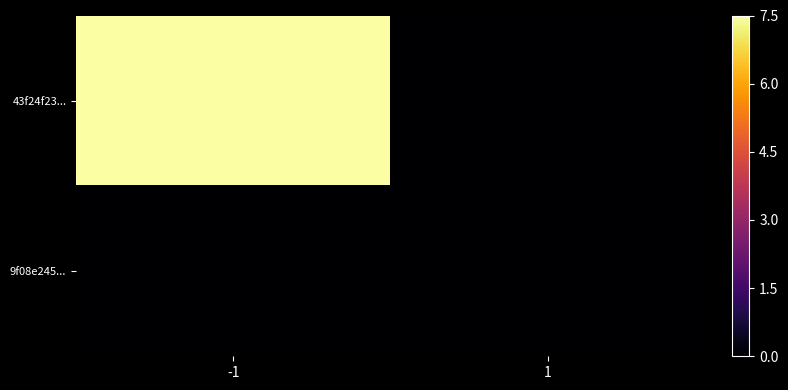

Reading right to left, transcribe all the data shown in this chart.

43f24f23...: 1=0.0	-1=7.5
9f08e245...: 1=0.0	-1=0.0